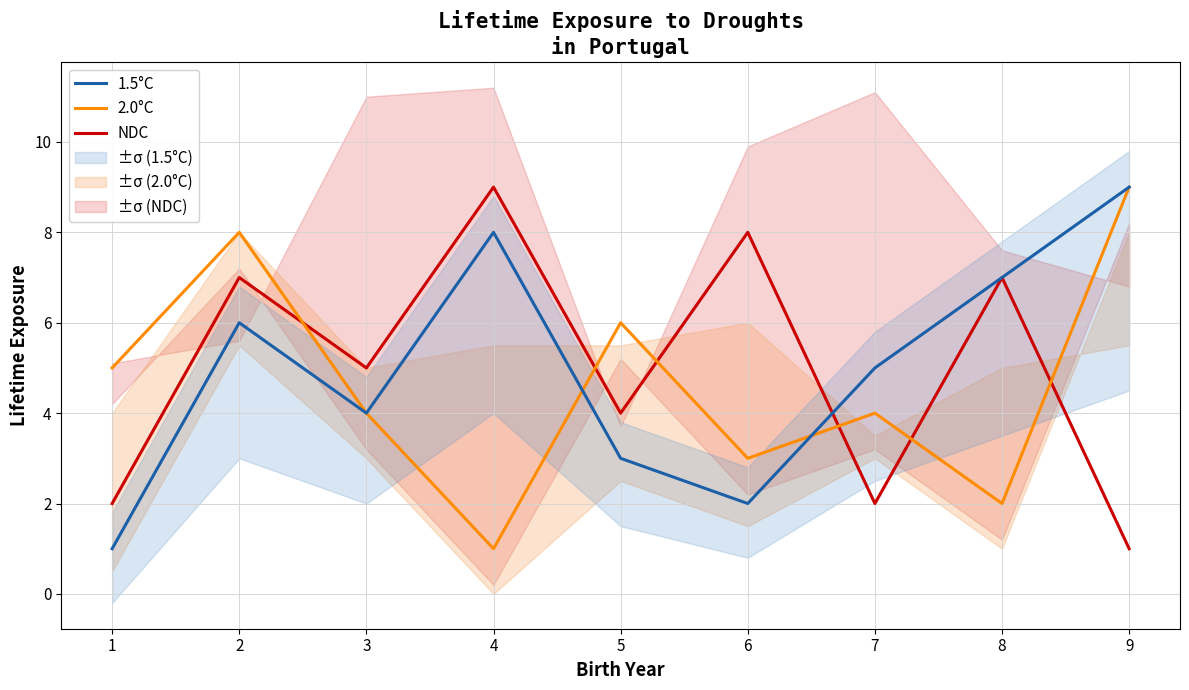

What is the minimum value shown in the chart?

1